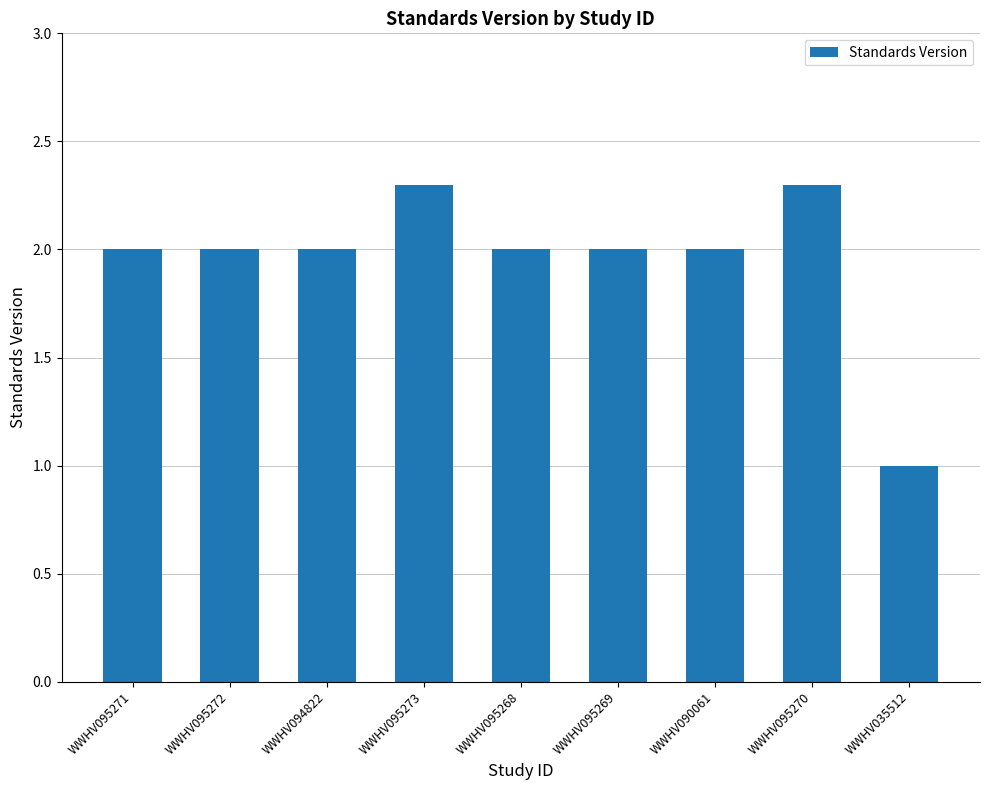

What is the label of the 2nd bar from the right?

WWHV095270